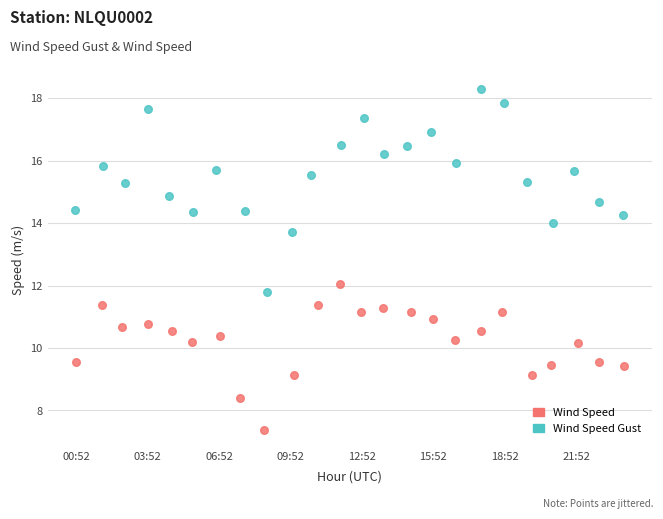

Which series contains the highest Y value?

Wind Speed Gust